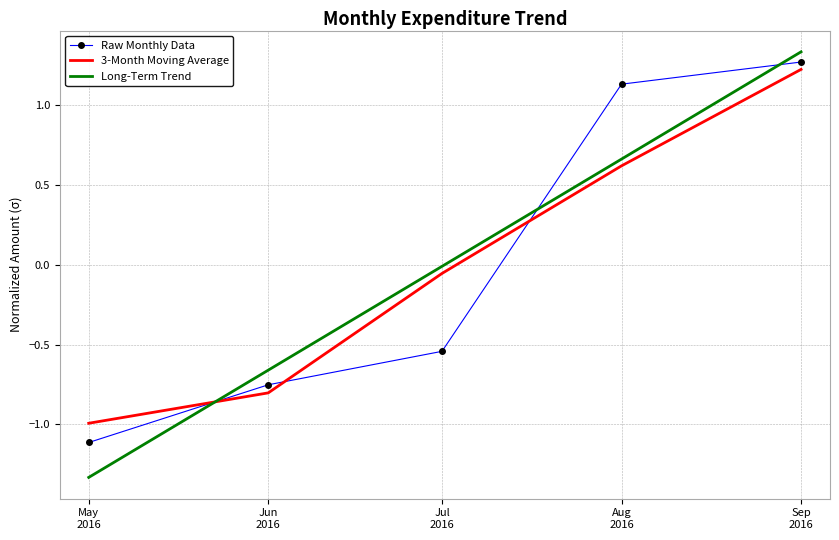

What is the minimum value for 3-Month Moving Average?

-1.0